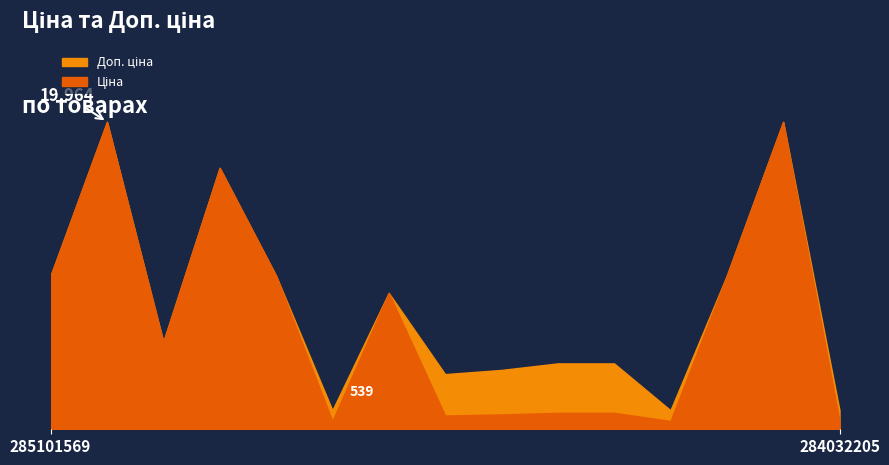

How many data points does each series have?

15